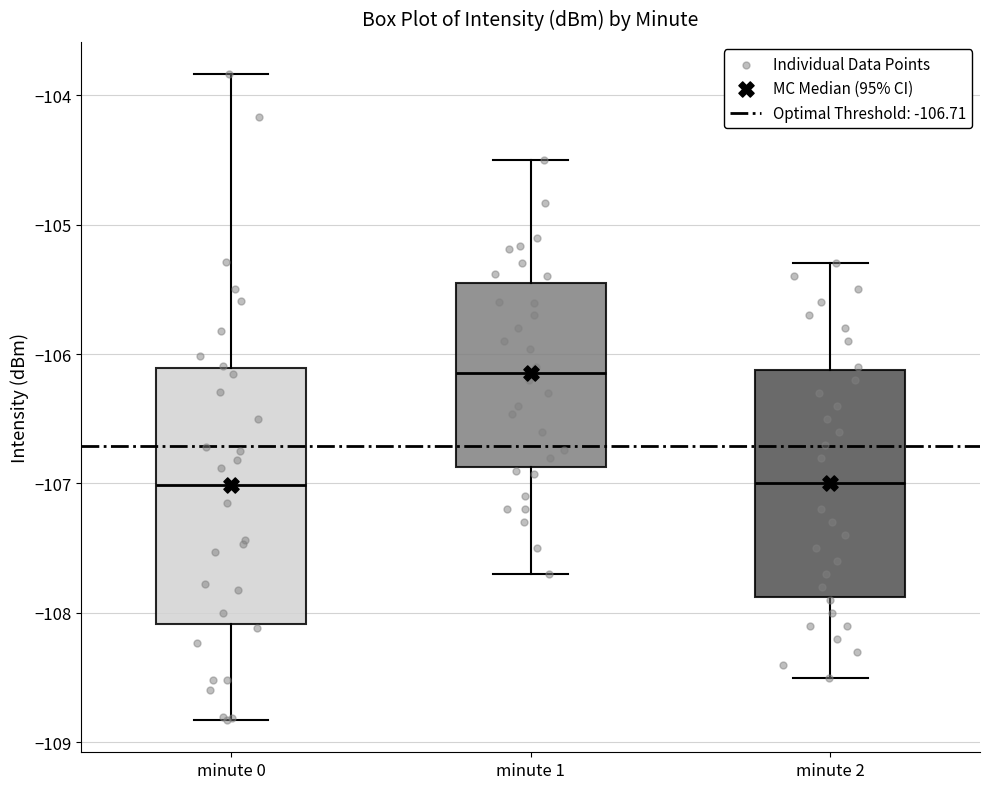

Which box is the tallest, from its lower edge to its upper edge?

minute 0